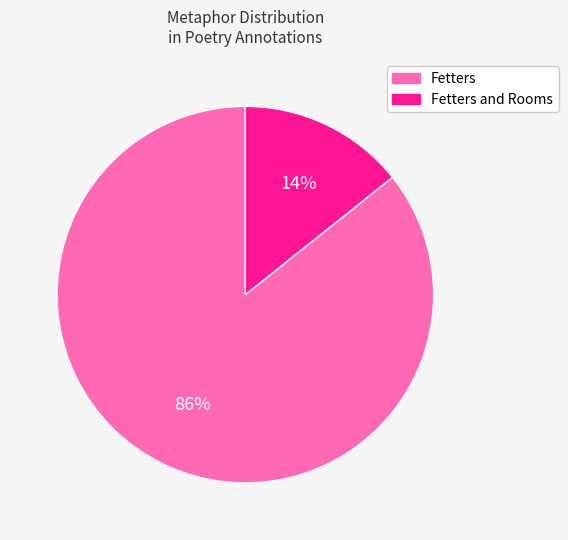

To the nearest percent, what is the average slice percentage?

50%